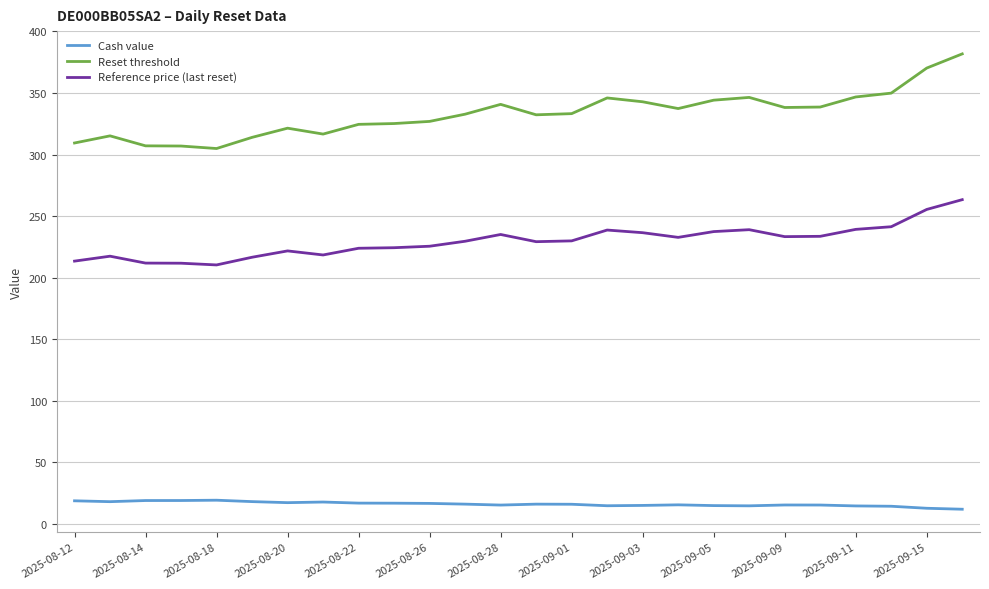

List the series in order of their overall mean, highest first.

Reset threshold, Reference price (last reset), Cash value